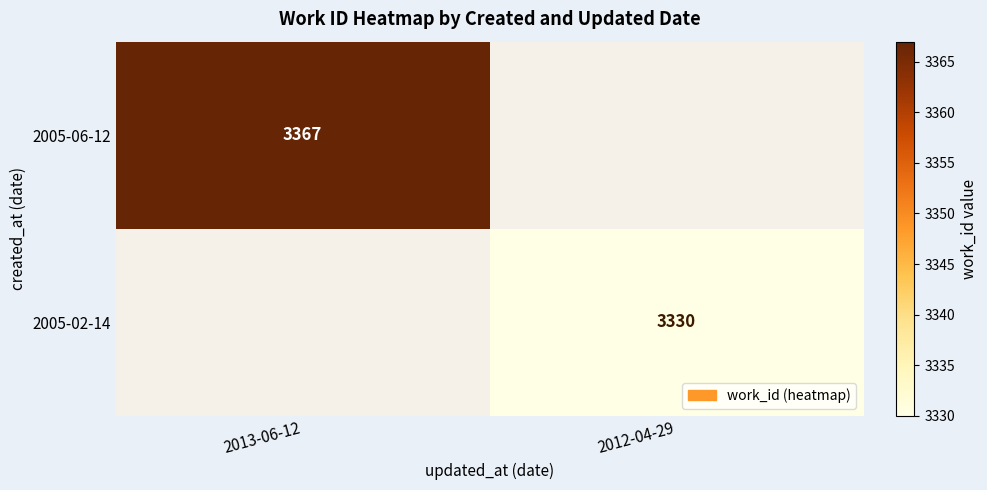

The 2005-02-14 series shows 1773 at 2012-04-29. True or false?

False